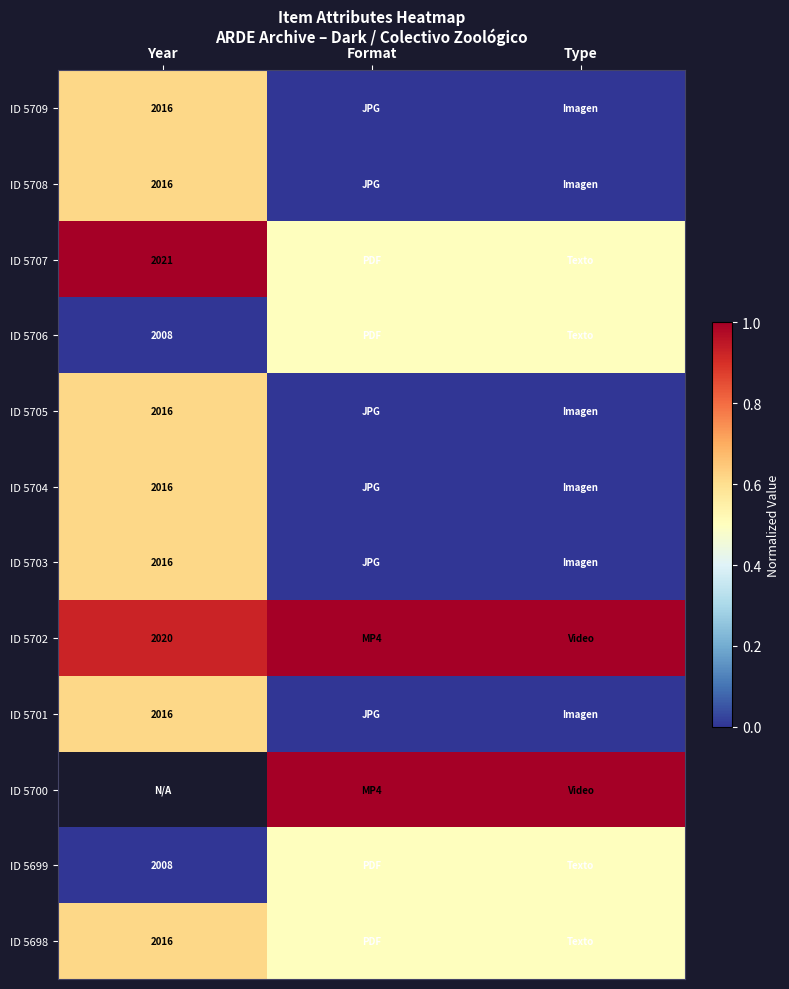

The ID 5709 series shows 1.0 at Year. True or false?

False